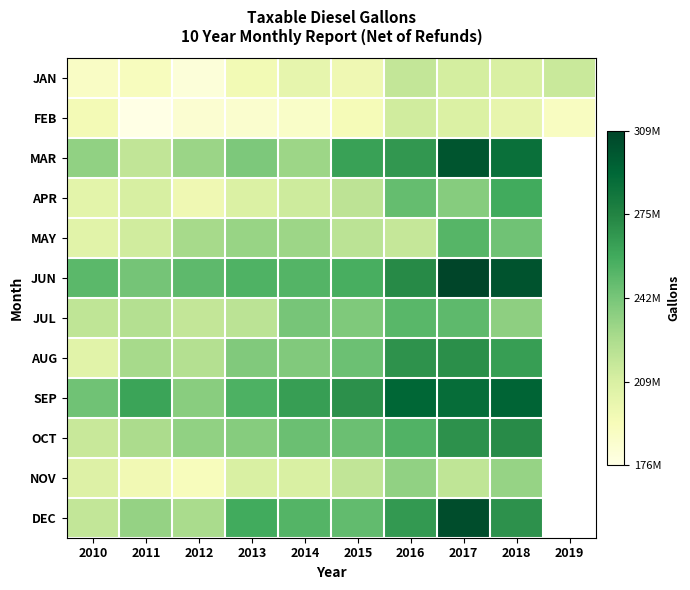

What is the difference between the highest and lowest values at 2018?

100519470.0